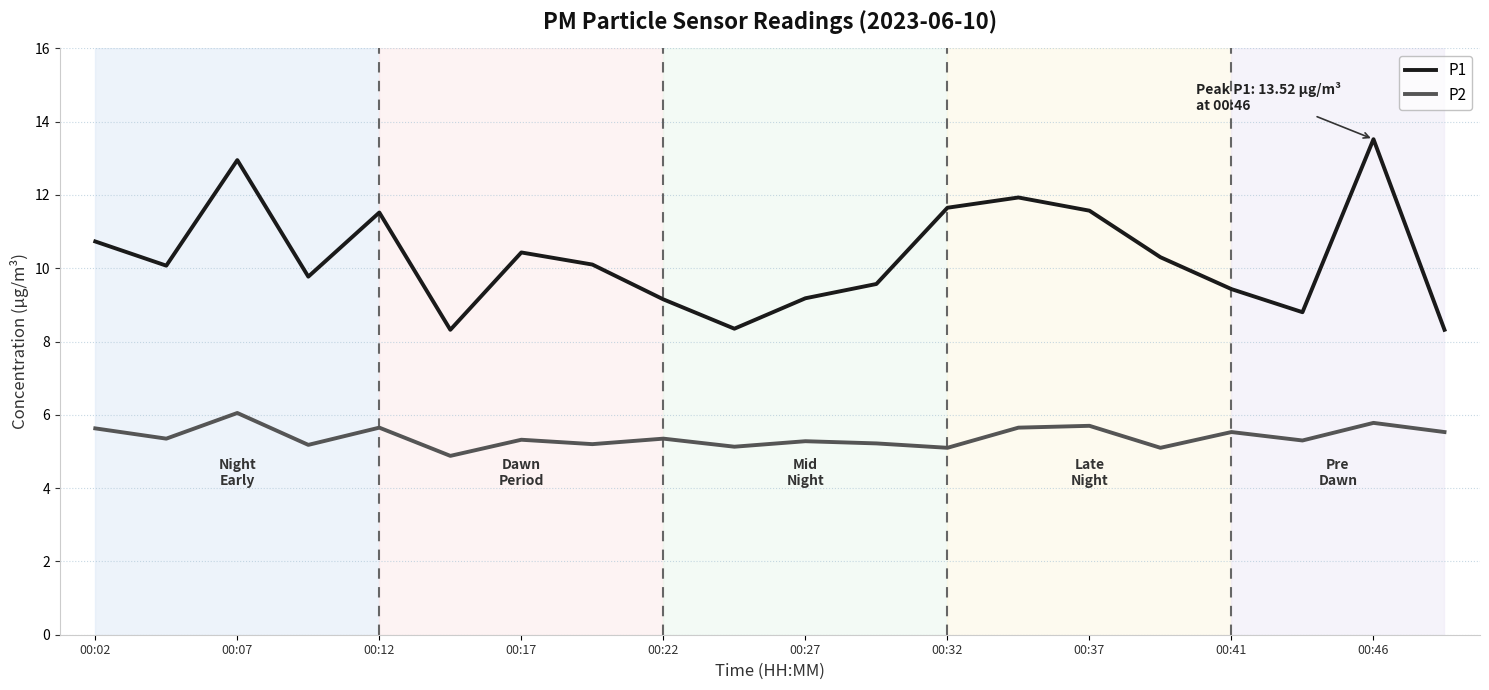

Rank the series by their average value, from highest to lowest.

P1, P2